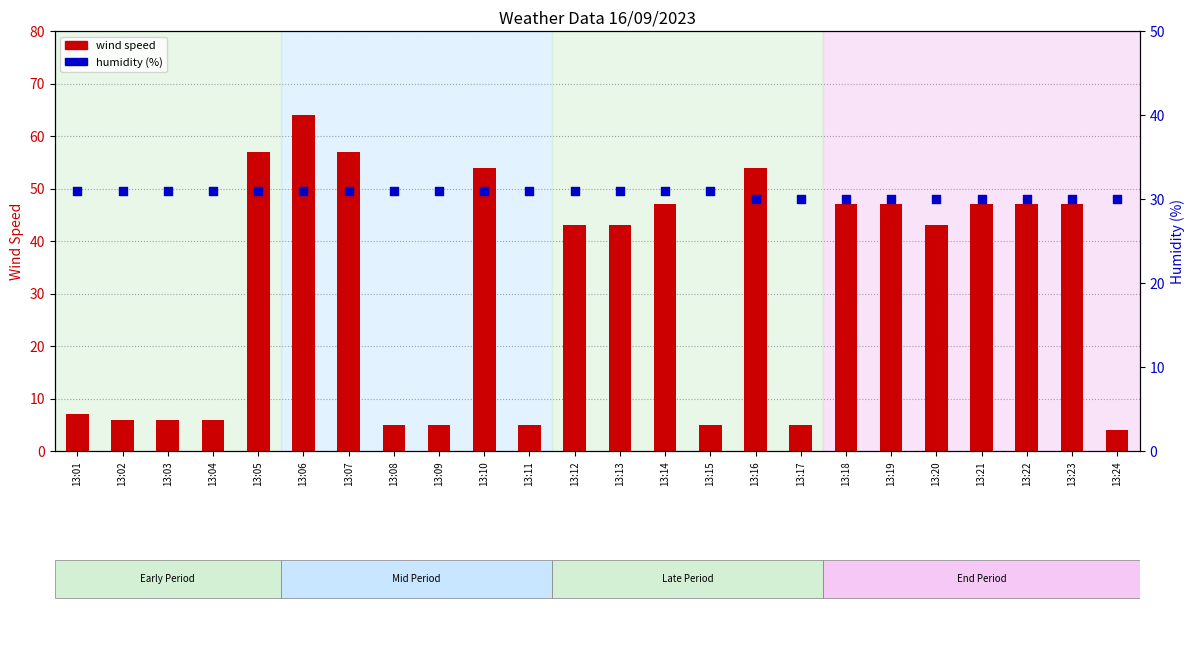

At which category is the sum across all series the highest?

13:06